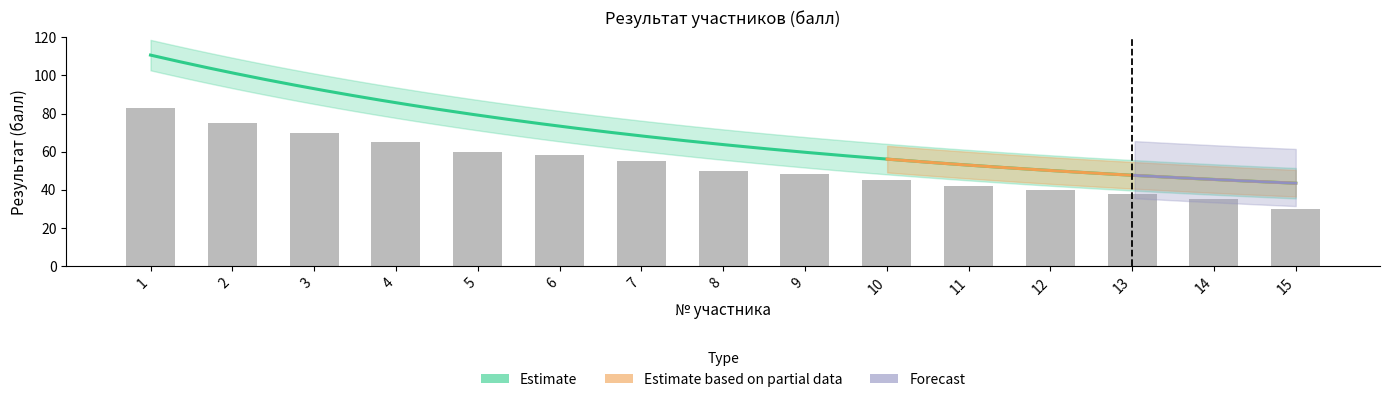

Rank the categories by value from lowest to highest.

15, 14, 13, 12, 11, 10, 9, 8, 7, 6, 5, 4, 3, 2, 1